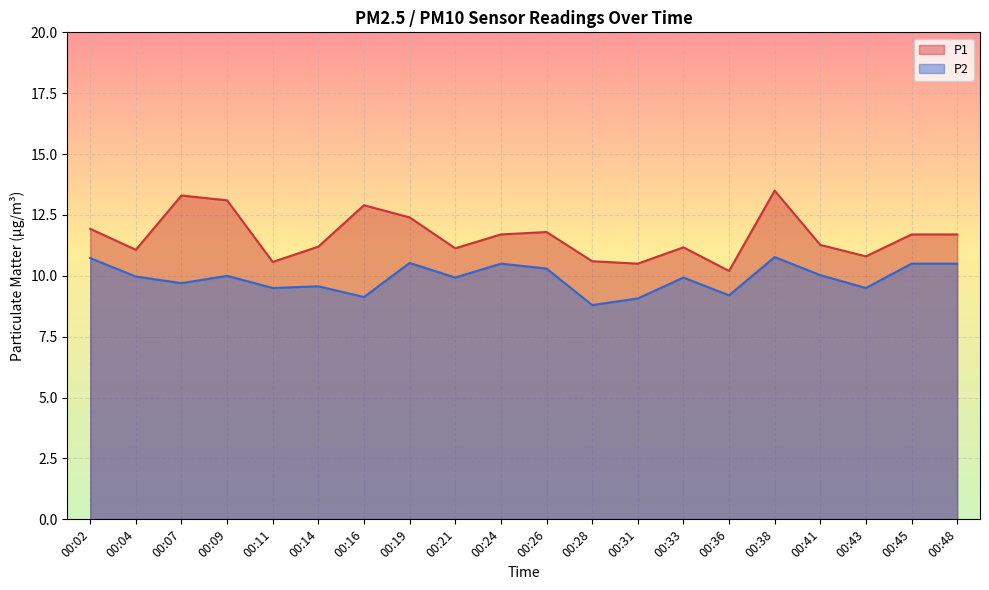

In P1, how many points are lower than both neighbors (excluding endpoints)?

6